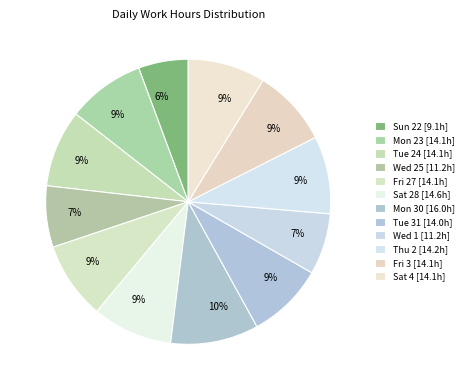

Count the number of slices in the pie.

12